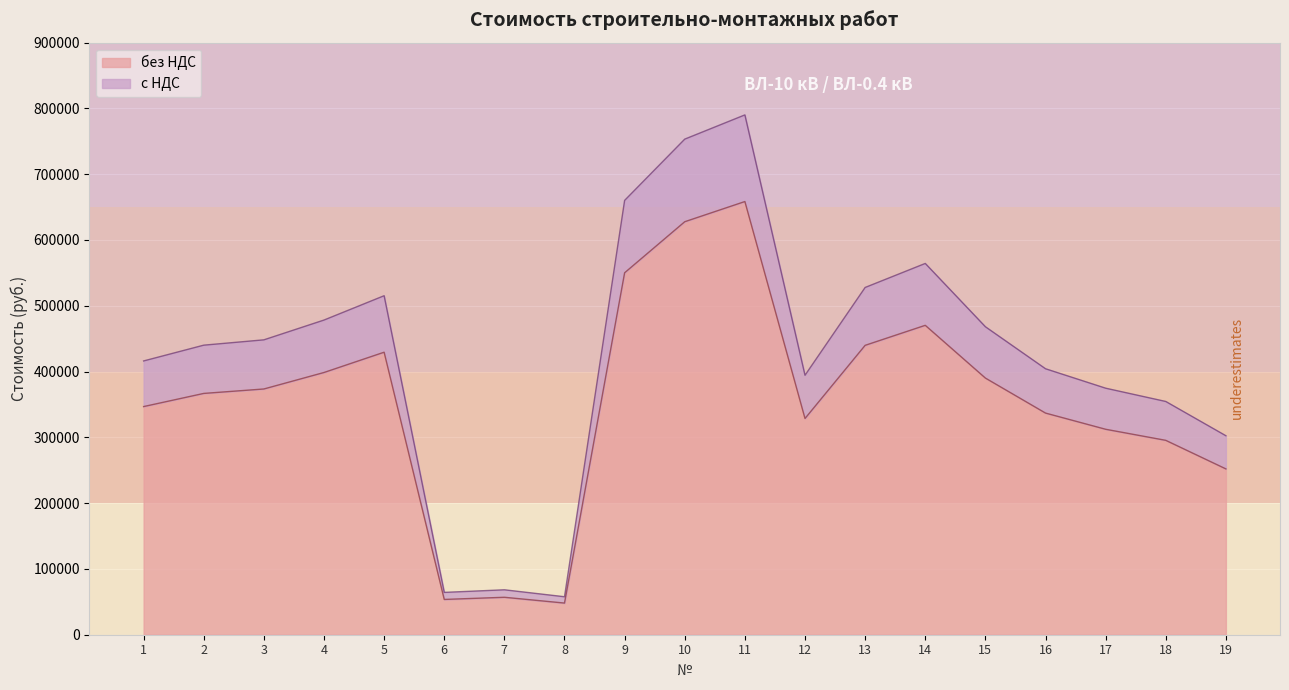

Which category has the lowest value in the без НДС series?

8